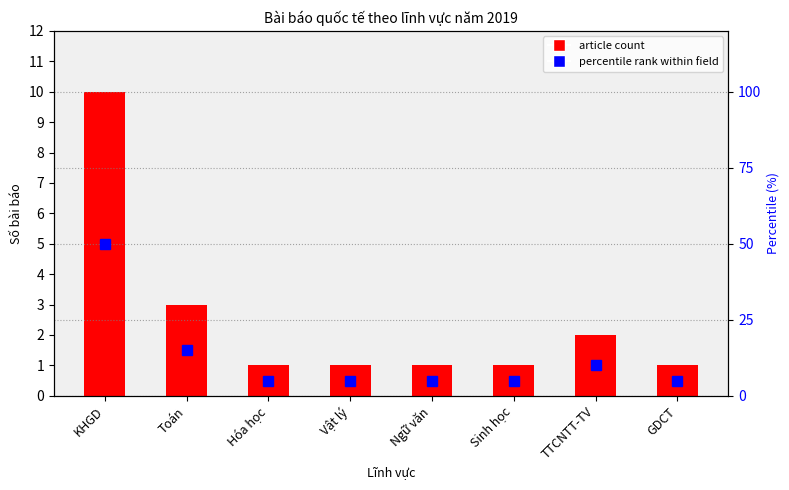

What is the label of the 4th bar from the left?

Vật lý